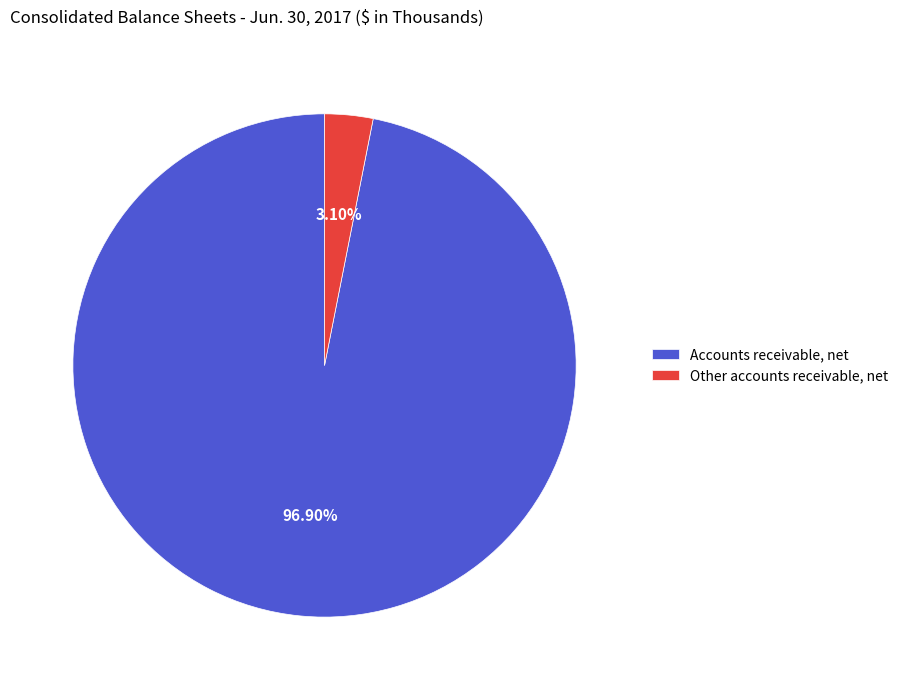

How many slices are in this pie chart?

2